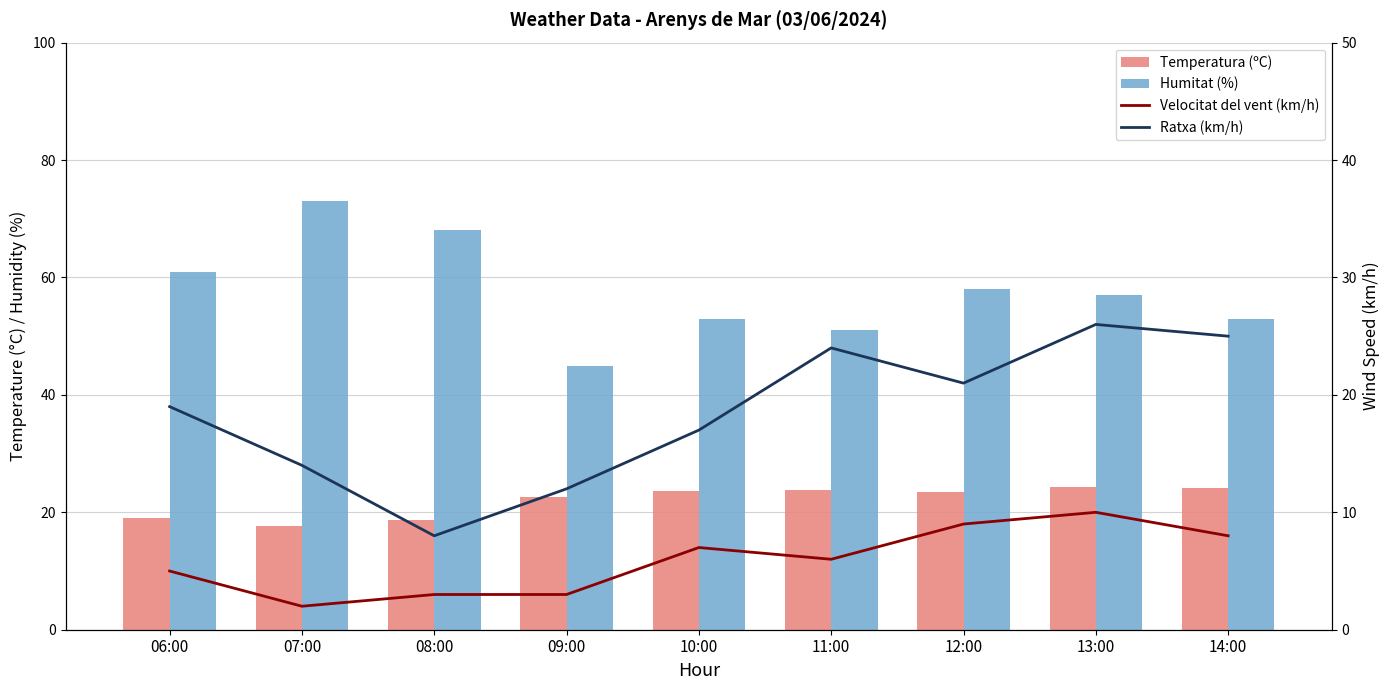

Reading left to right, list all the values displayed in this chart.

Temperatura (ºC): 06:00=19.0	07:00=17.6	08:00=18.7	09:00=22.6	10:00=23.6	11:00=23.8	12:00=23.4	13:00=24.3	14:00=24.1
Humitat (%): 06:00=61.0	07:00=73.0	08:00=68.0	09:00=45.0	10:00=53.0	11:00=51.0	12:00=58.0	13:00=57.0	14:00=53.0
Velocitat del vent (km/h): 06:00=5.0	07:00=2.0	08:00=3.0	09:00=3.0	10:00=7.0	11:00=6.0	12:00=9.0	13:00=10.0	14:00=8.0
Ratxa (km/h): 06:00=19.0	07:00=14.0	08:00=8.0	09:00=12.0	10:00=17.0	11:00=24.0	12:00=21.0	13:00=26.0	14:00=25.0